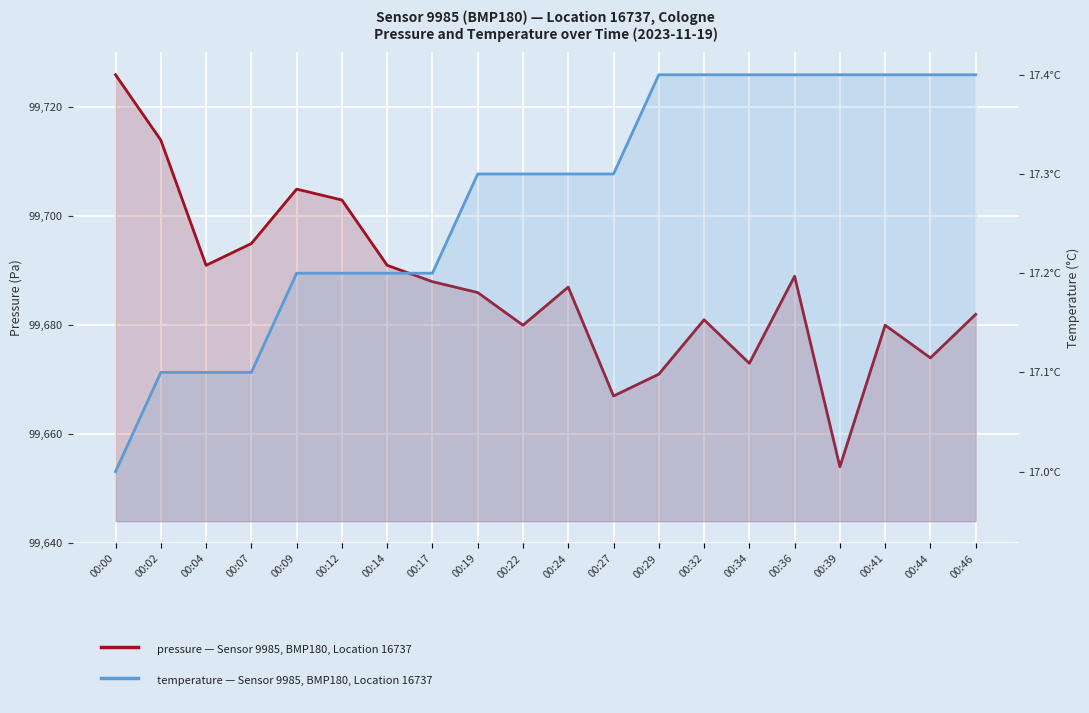

At which category does the chart reach its peak across all series?

00:00